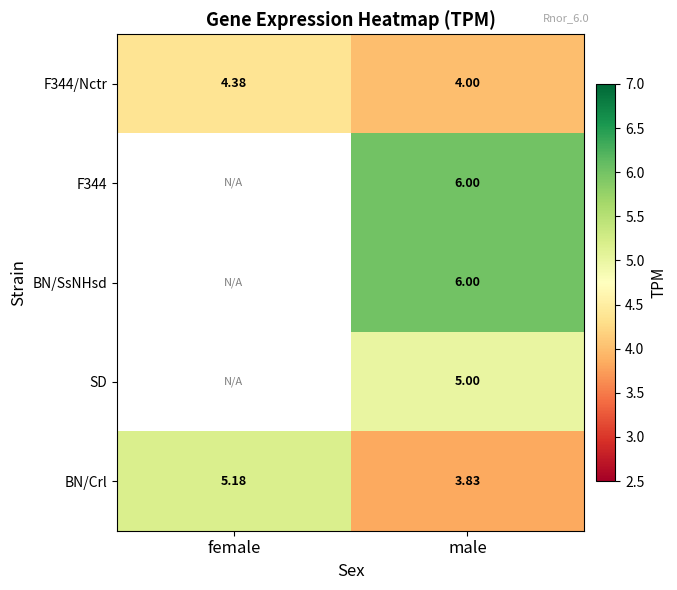

Where is F344/Nctr nearest to the value 4?

male